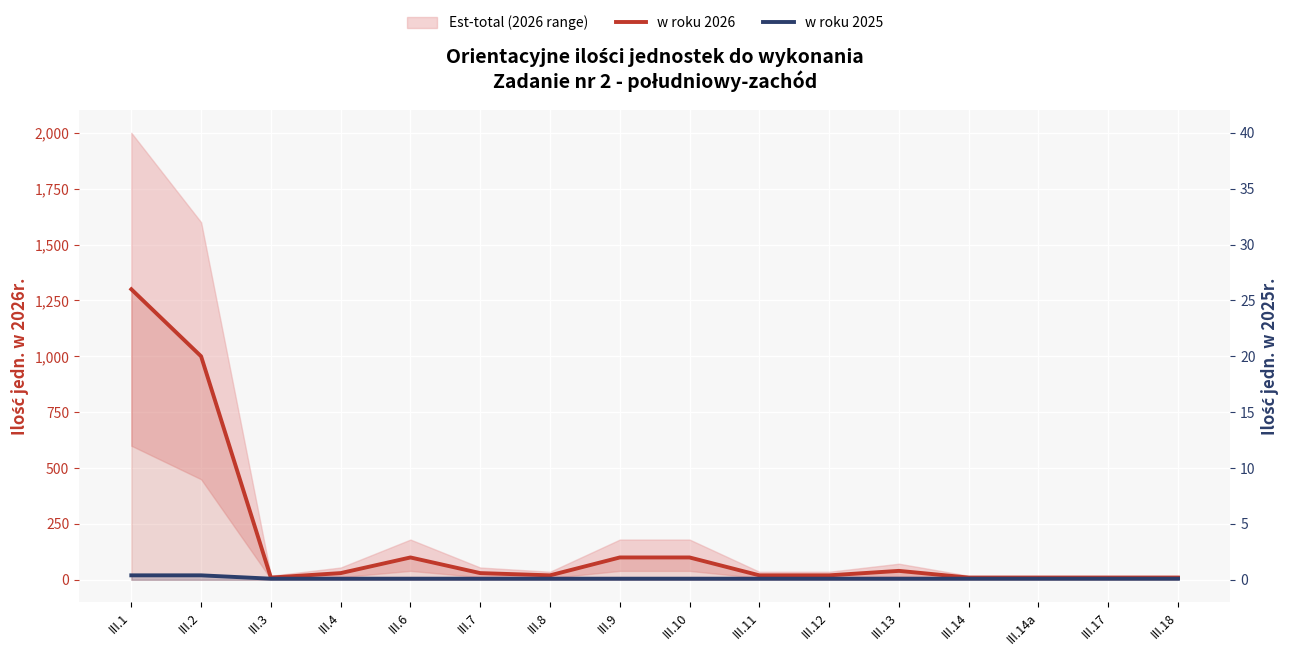

What is the spread (max minus min) of values at III.11?

15